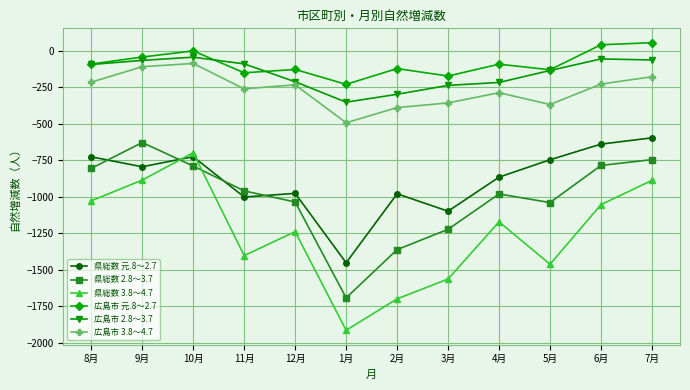

What is the lowest value of the 県総数 3.8～4.7 series?

-1913